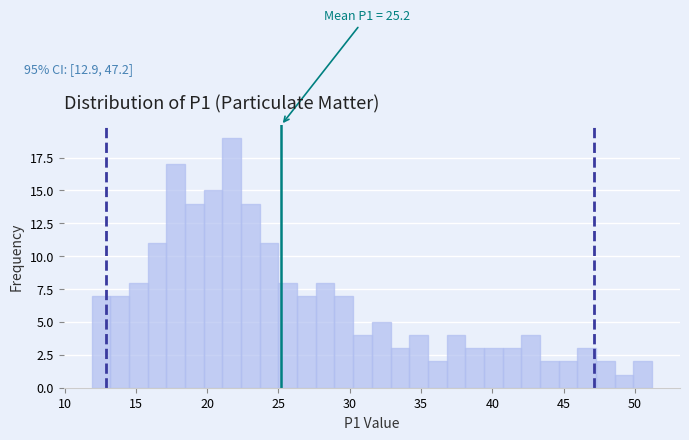

Read against the x-axis, roughly where is the centre of the tallest bar?

21.5